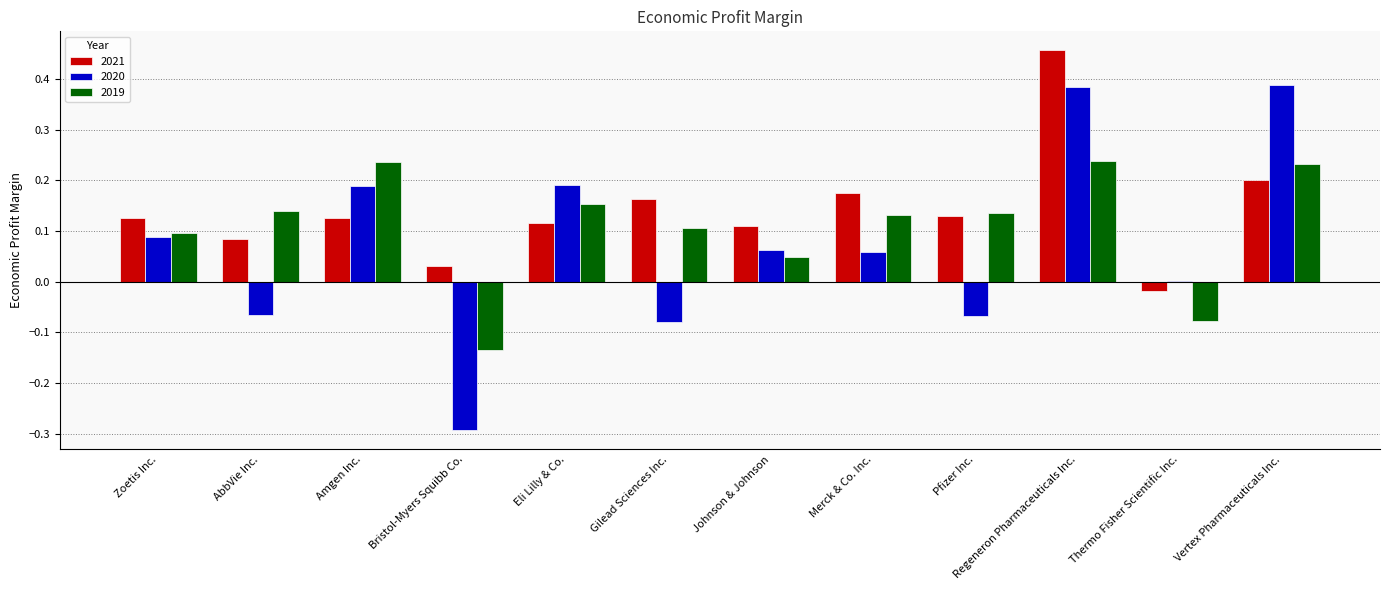

At which label does 2021 reach its peak?

Regeneron Pharmaceuticals Inc.